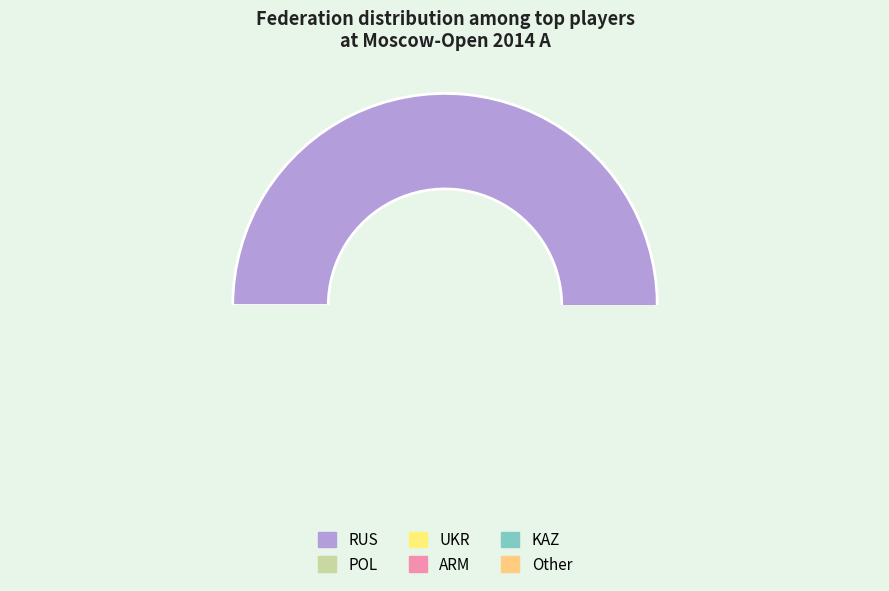

To the nearest percent, what is the average slice percentage?

17%